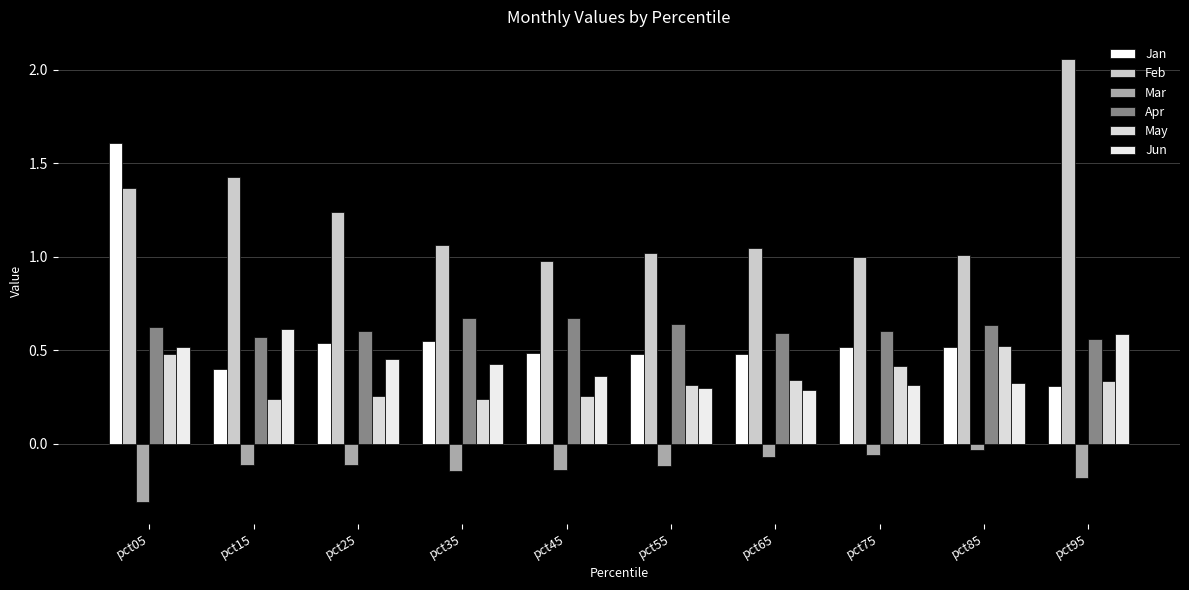

The value of Feb at pct95 is 2.1. True or false?

True